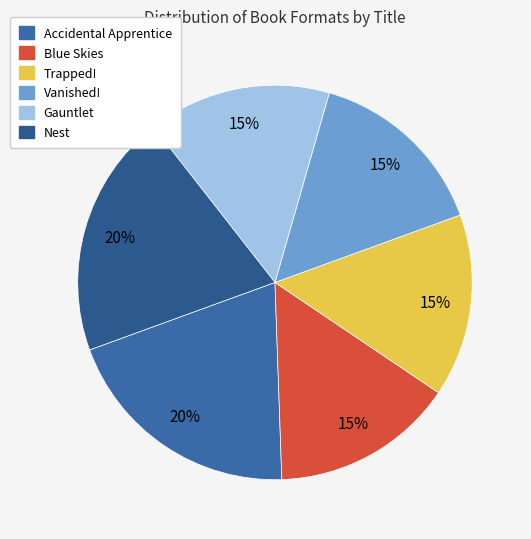

How many slices are in this pie chart?

6